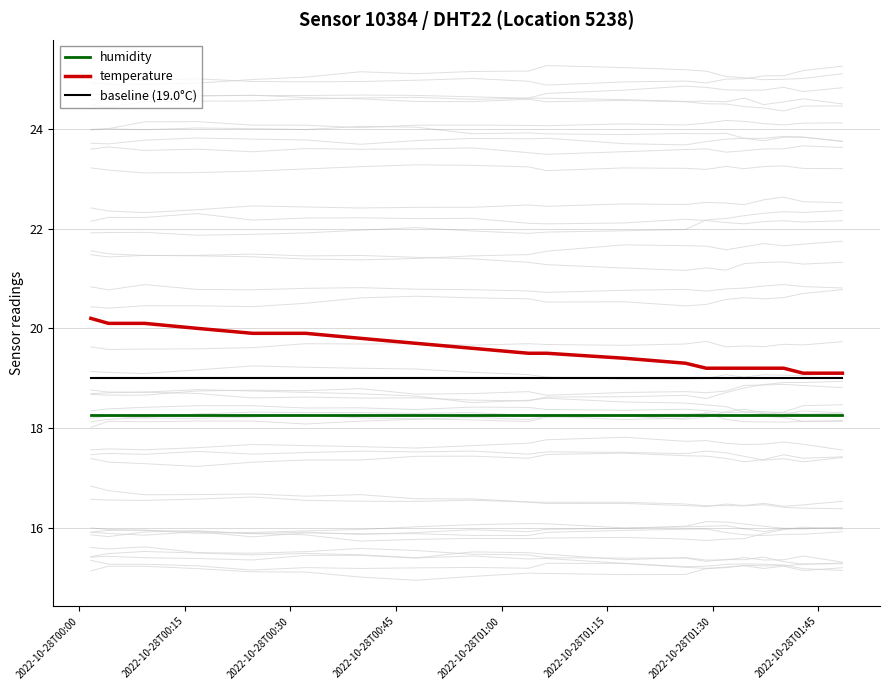

What is the lowest value of the baseline (19.0°C) series?

19.0